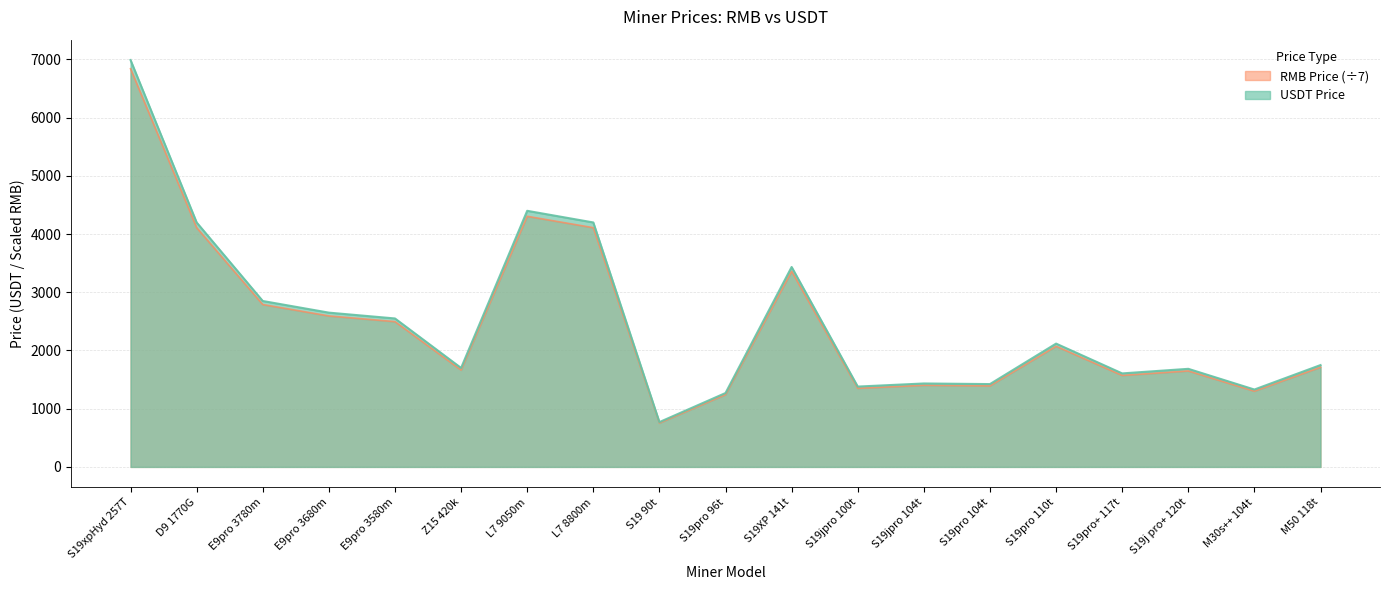

How many categories are shown in the chart?

19